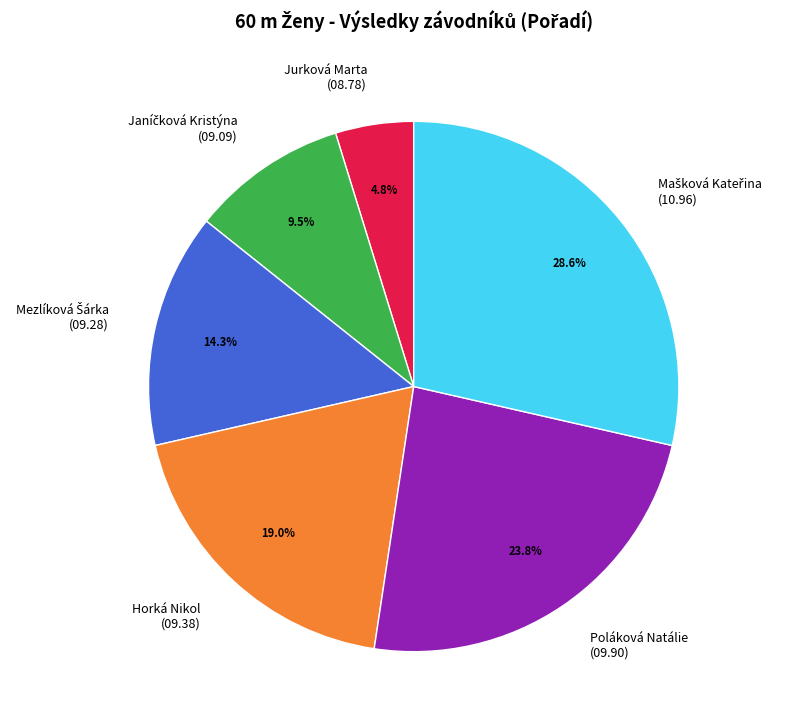

What portion of the pie excludes Poláková Natálie (09.90)?

76.2%